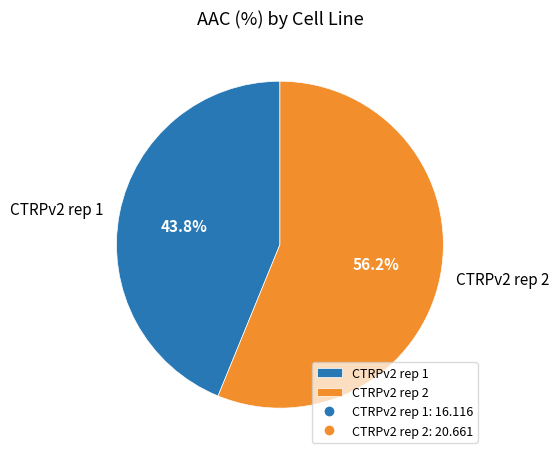

To the nearest percent, what portion does CTRPv2 rep 1 represent?

44%